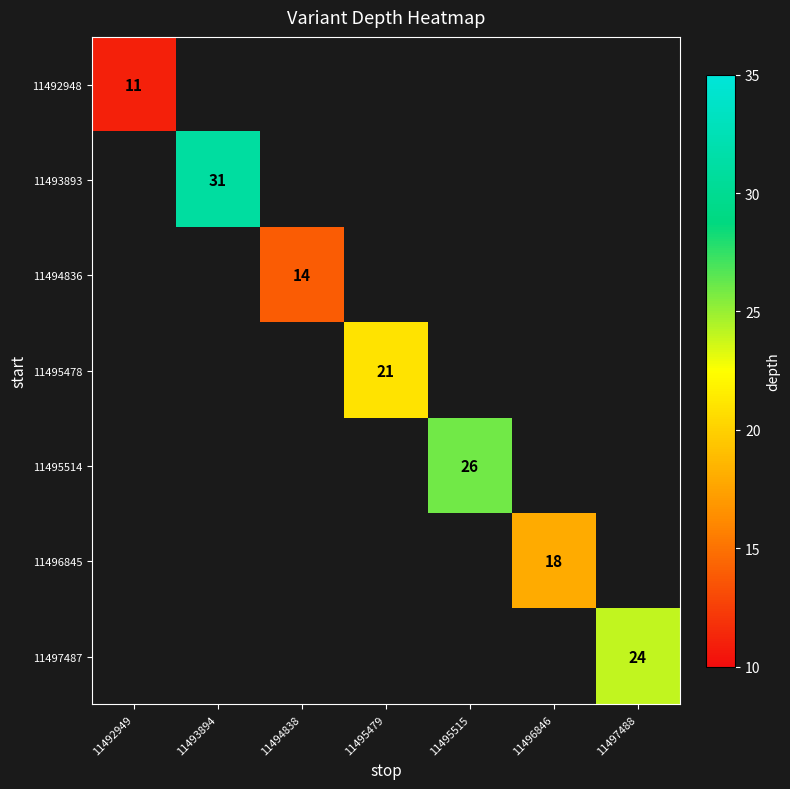

Is it true that 11496845 equals 18 at 11496846?

True